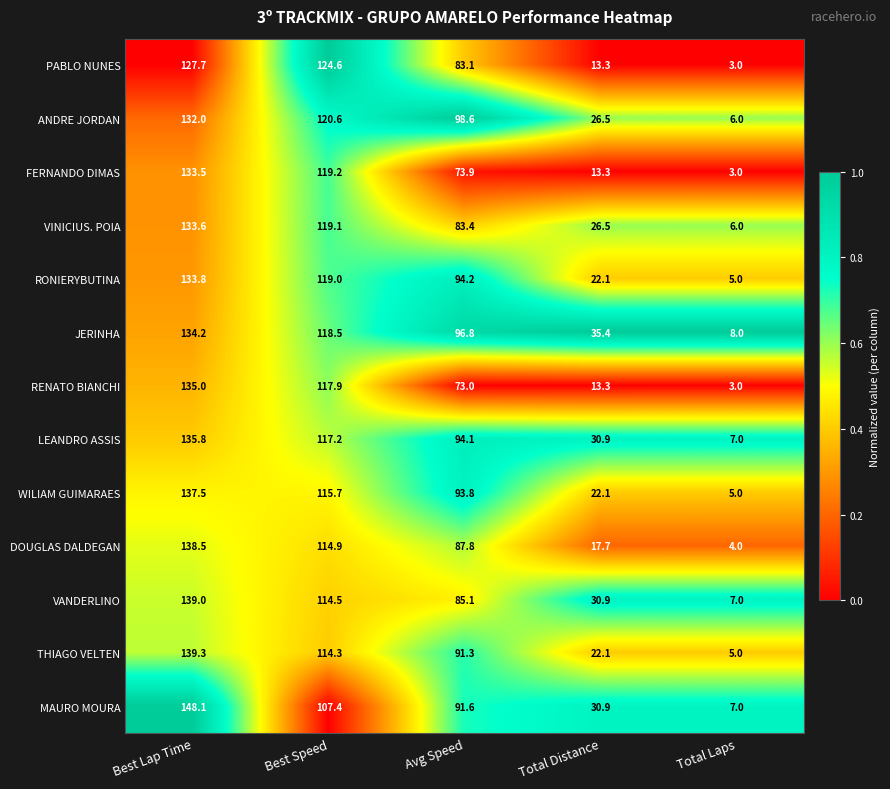

What is the maximum value for ANDRE JORDAN?

132.0